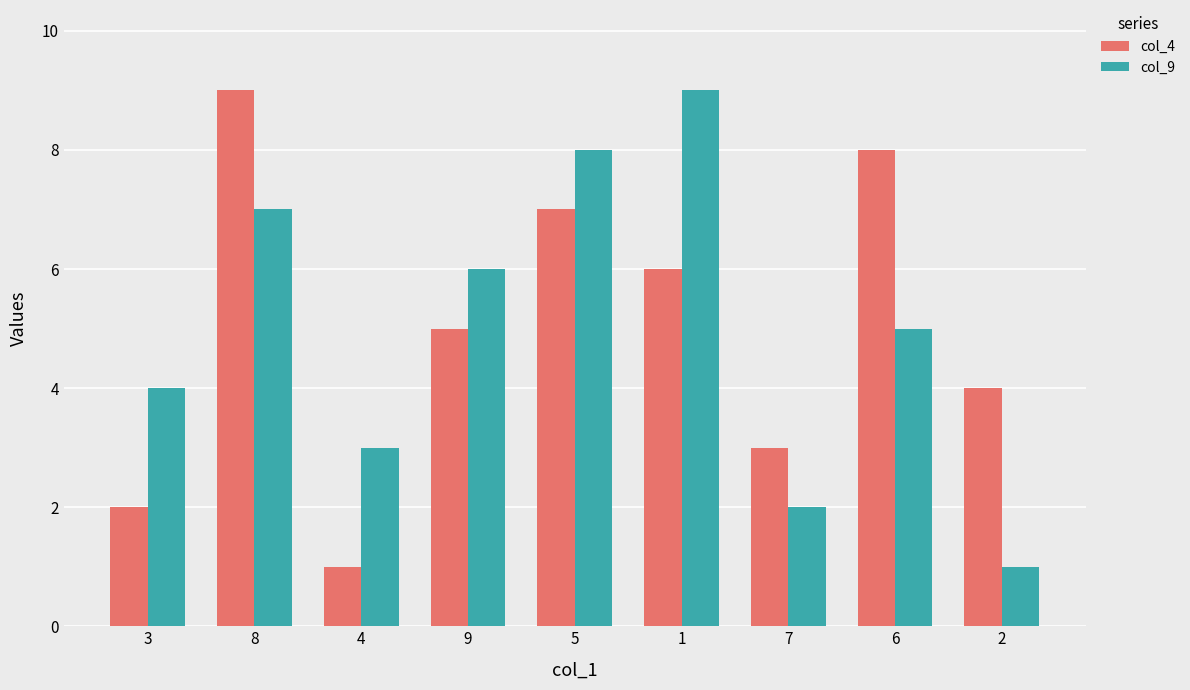

What is the total value across all series at 4?

4